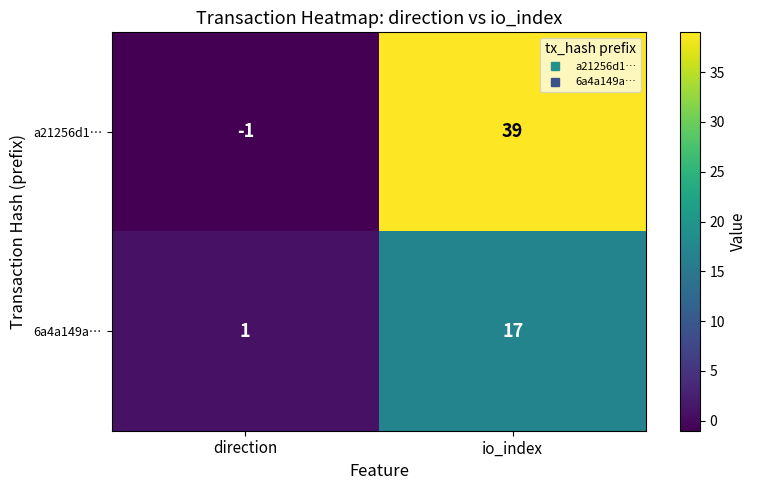

Rank the series by their average value, from lowest to highest.

6a4a149a…, a21256d1…